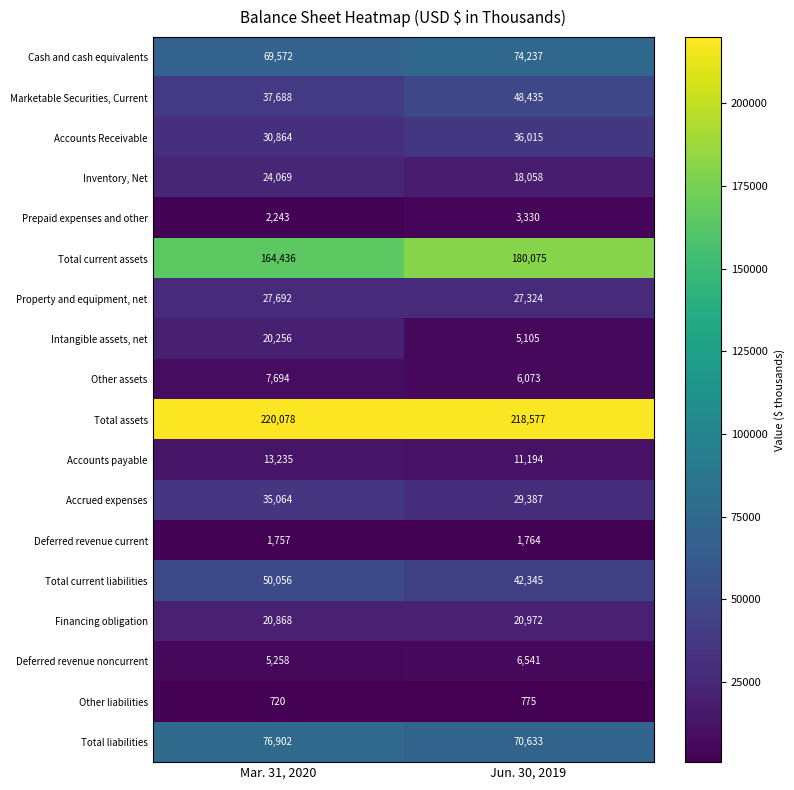

What is the lowest value of the Total assets series?

218577